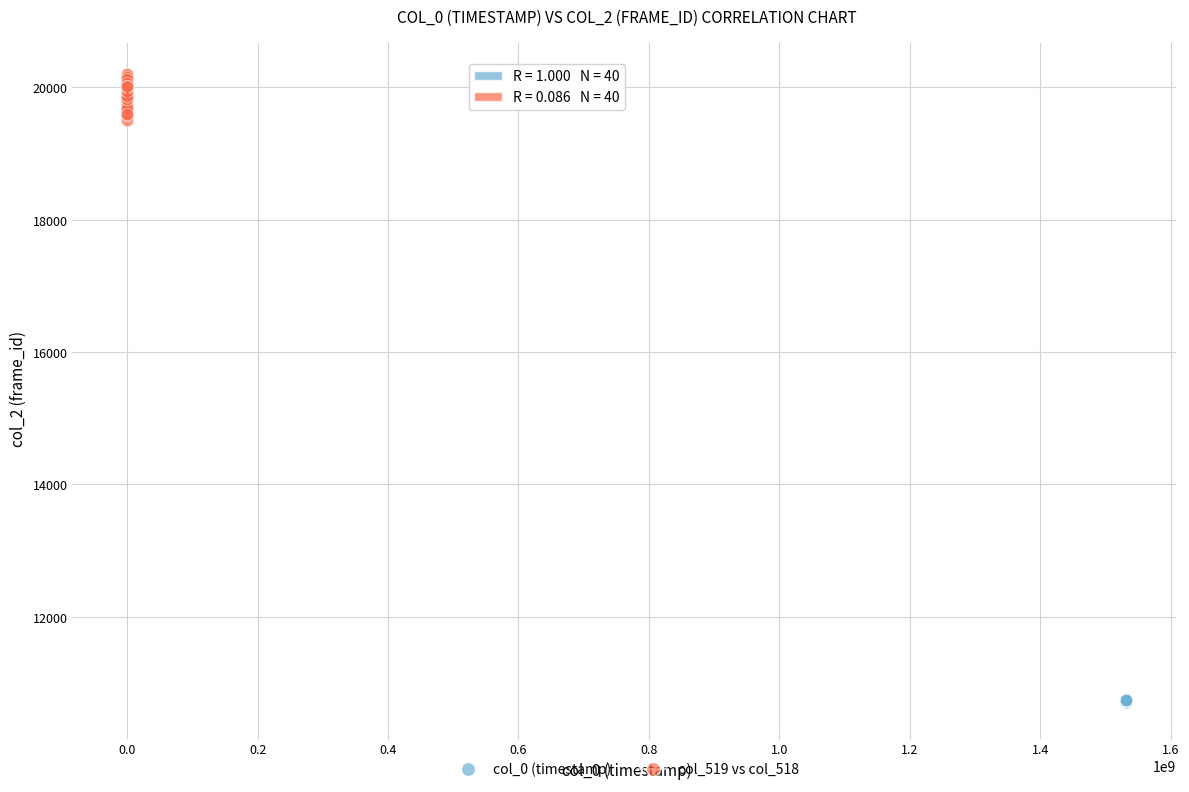

Which series has the widest spread of Y values?

col_519 vs col_518